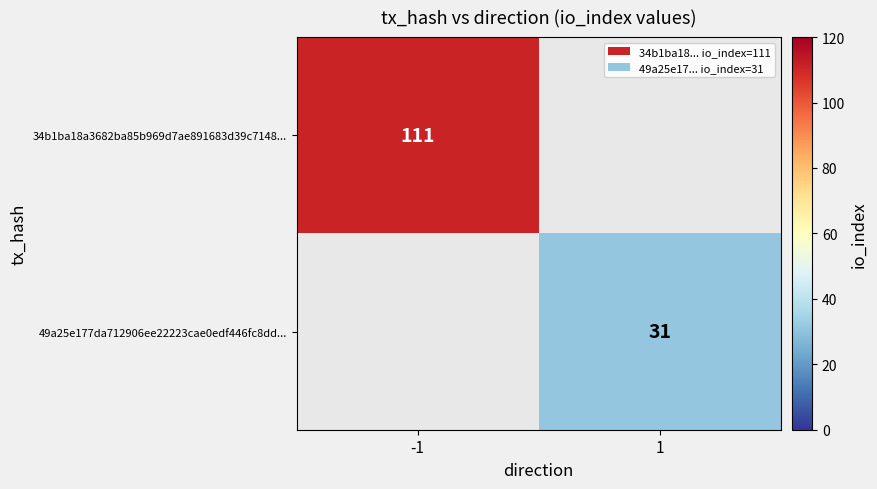

The value of 34b1ba18a3682ba85b969d7ae891683d39c7148... at -1 is 45. True or false?

False